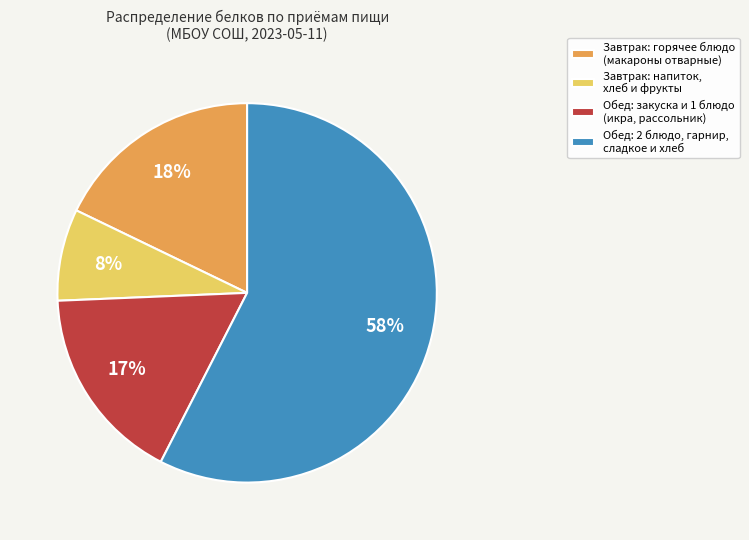

Count the number of slices in the pie.

4